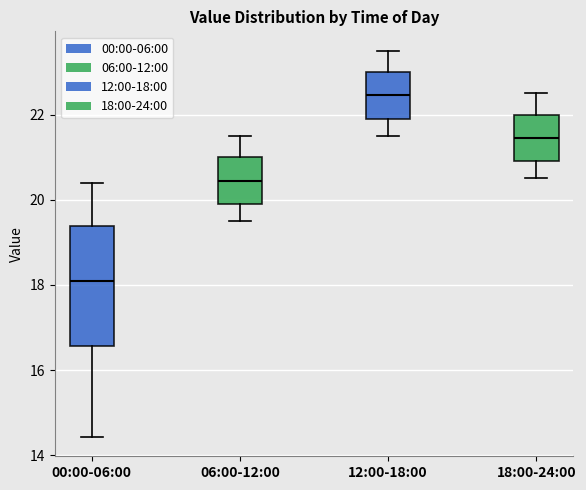

Reading left to right, transcribe this box plot: for each box, give where its median line is, the range the box spans, and where its two whiskers end, as read against the y-axis. The values are not printed on the chart, so give them approximately, as read against the axis.

00:00-06:00: median 18.2, box 16.6 to 19.4, whiskers 14.4 to 20.4
06:00-12:00: median 20.4, box 20.0 to 21.0, whiskers 19.6 to 21.6
12:00-18:00: median 22.4, box 22.0 to 23.0, whiskers 21.6 to 23.6
18:00-24:00: median 21.4, box 21.0 to 22.0, whiskers 20.6 to 22.6